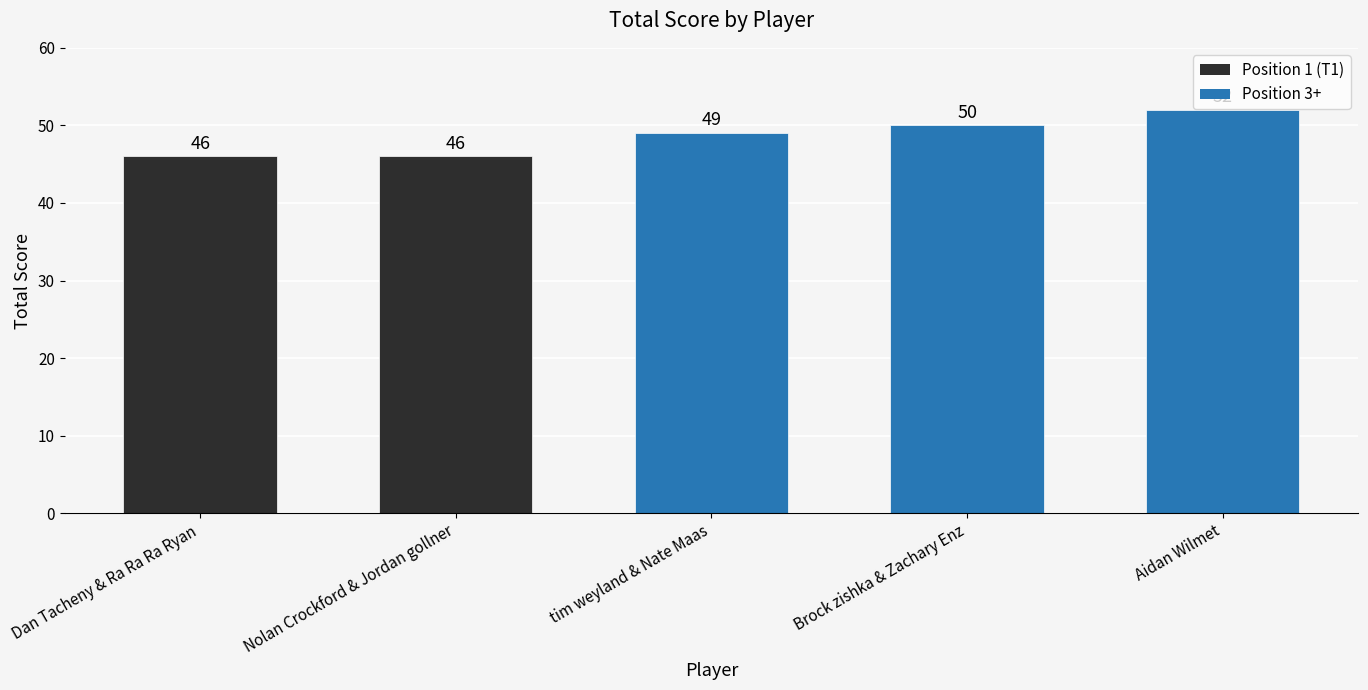

What is the minimum value shown in the chart?

46